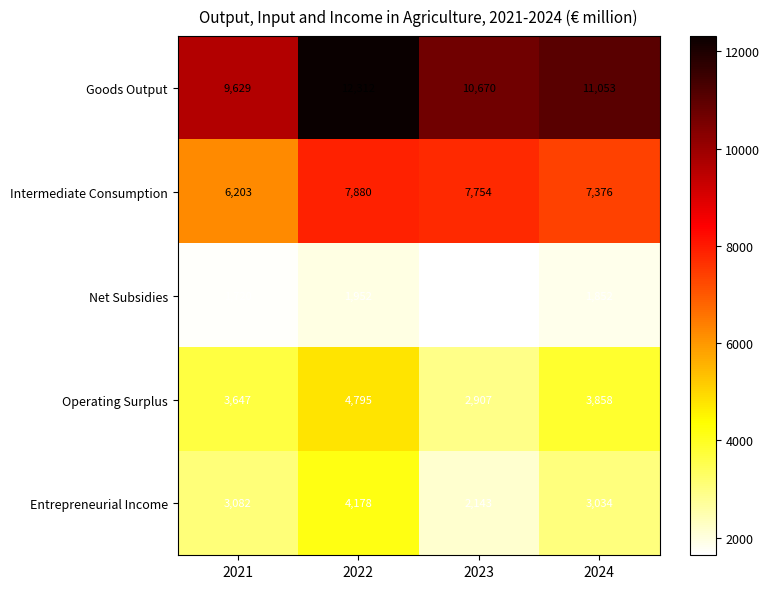

At which label does Net Subsidies first exceed 1852?

2022